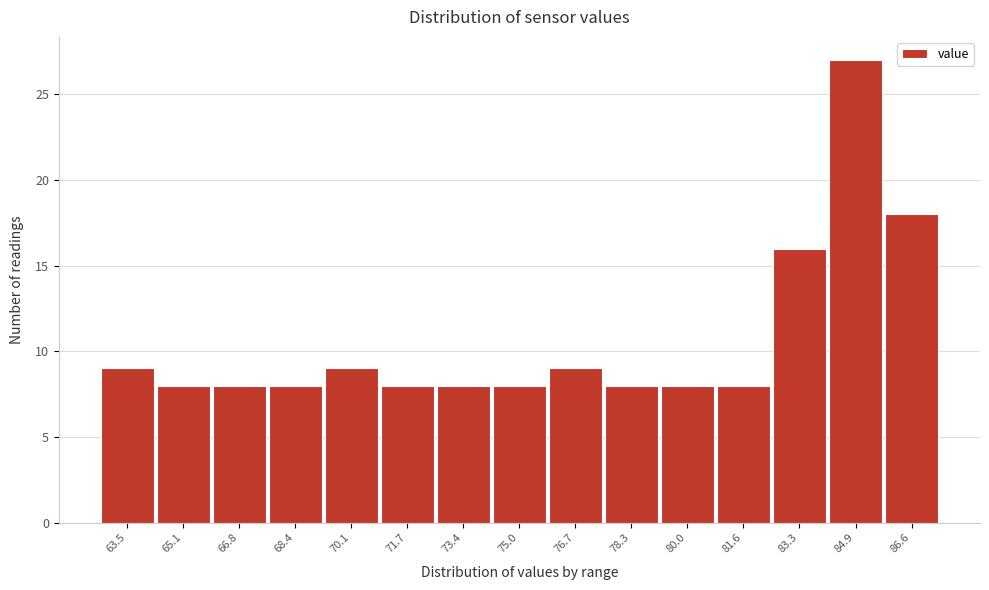

Reading left to right, transcribe all the data shown in this chart.

9	8	8	8	9	8	8	8	9	8	8	8	16	27	18